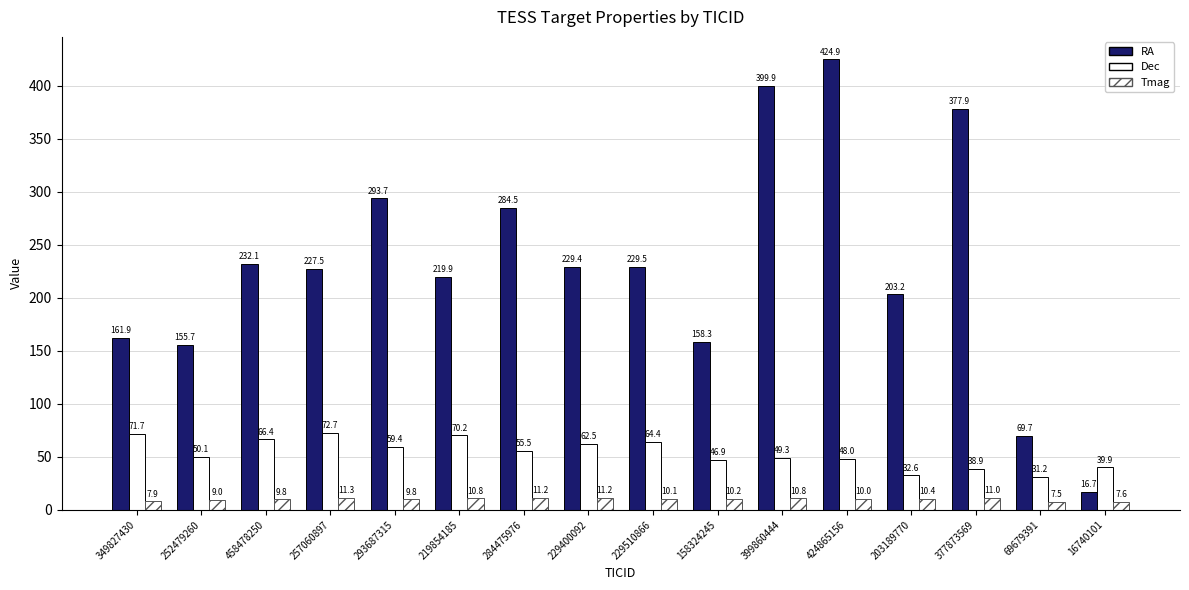

How many series are shown in this chart?

3